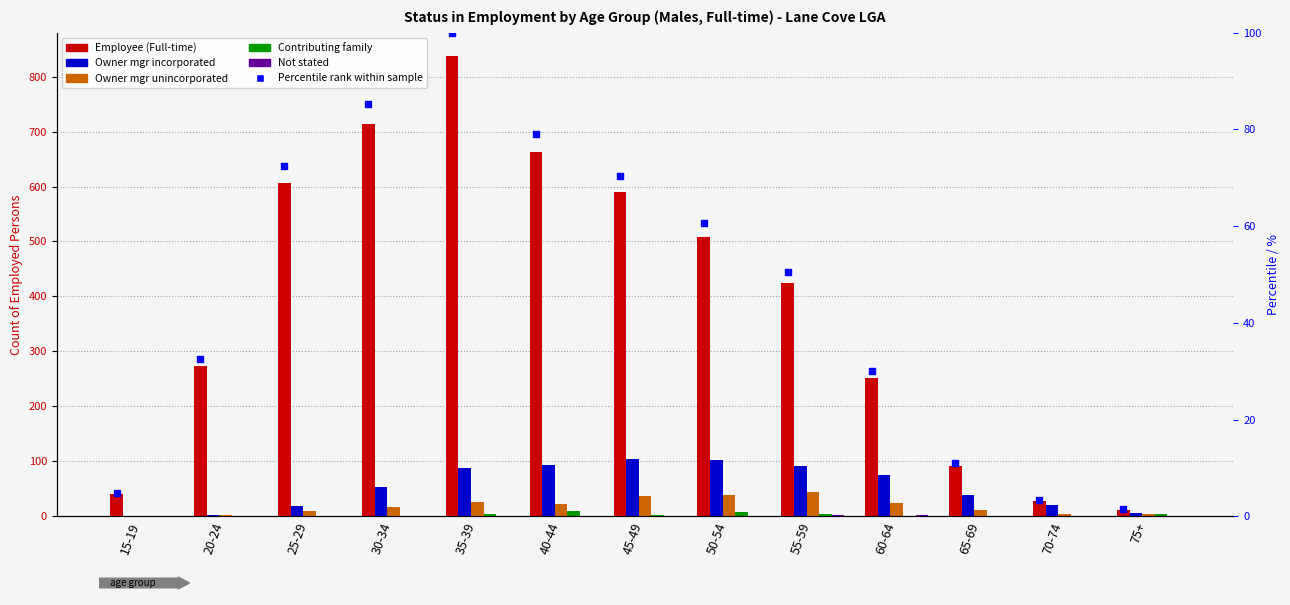

Which series has the widest spread of Y values?

Employee (Full-time)